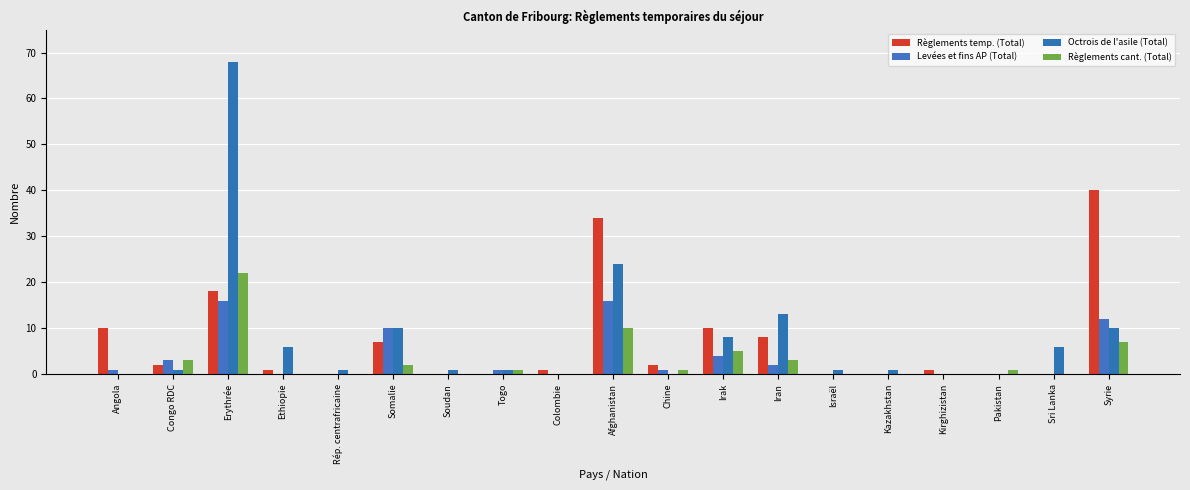

Which series has the largest range (max minus min)?

Octrois de l'asile (Total)